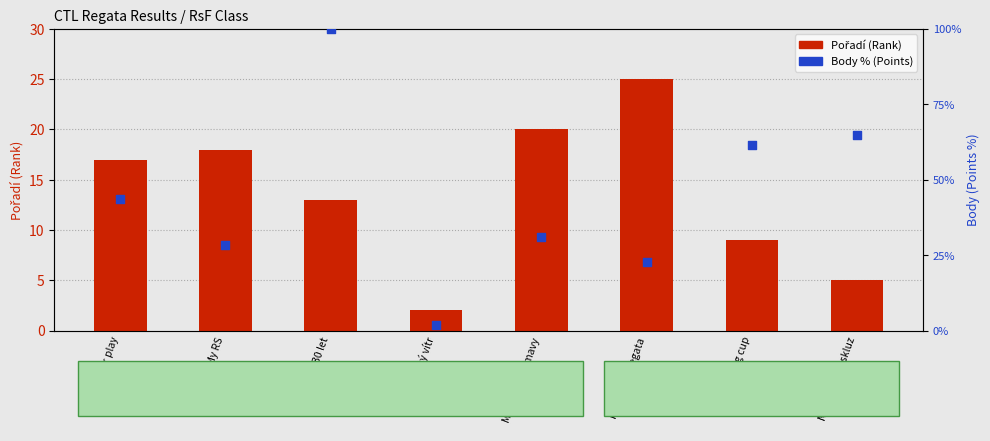

Is the value of Pořadí (Rank) at Bezdrevský vítr greater than the value of Body % (Points) at Bezdrevský vítr?

Yes